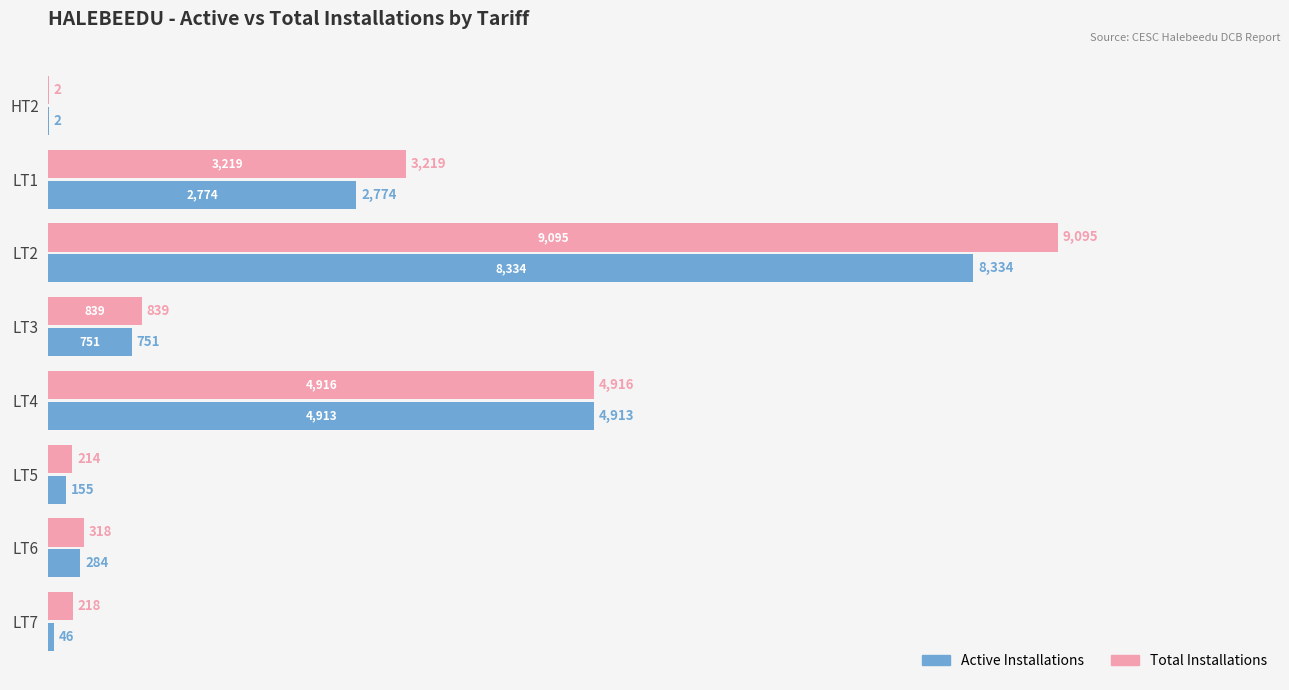

Is it true that Active Installations equals 2 at HT2?

True